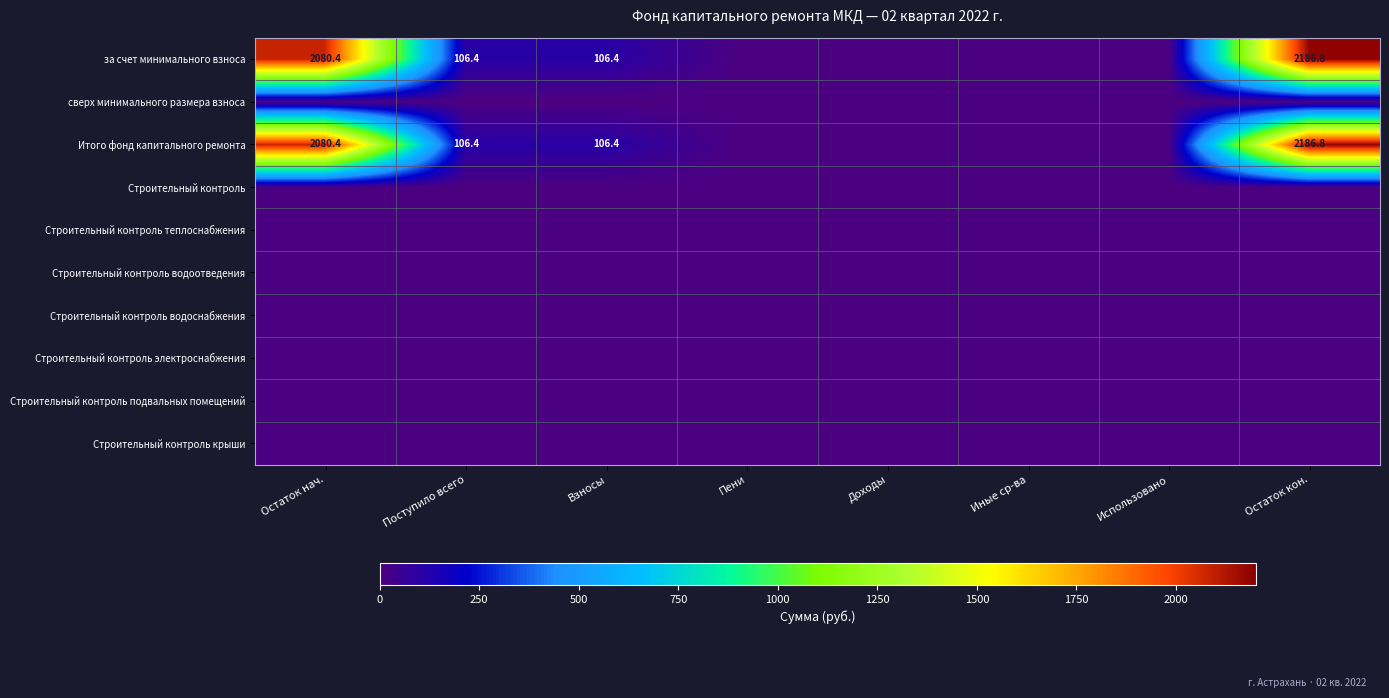

At which category is the sum across all series the highest?

Остаток кон.